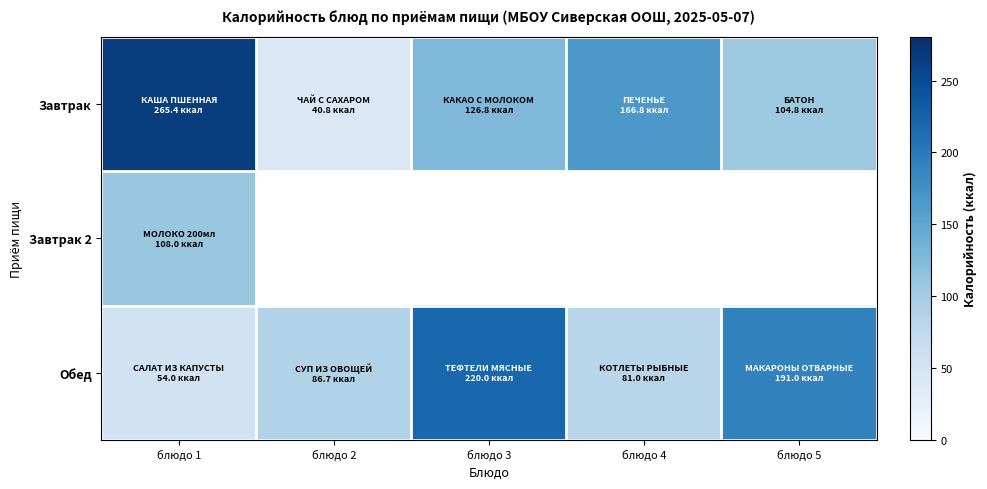

At блюдо 4, list the series in order from largest to smallest.

Завтрак, Обед, Завтрак 2